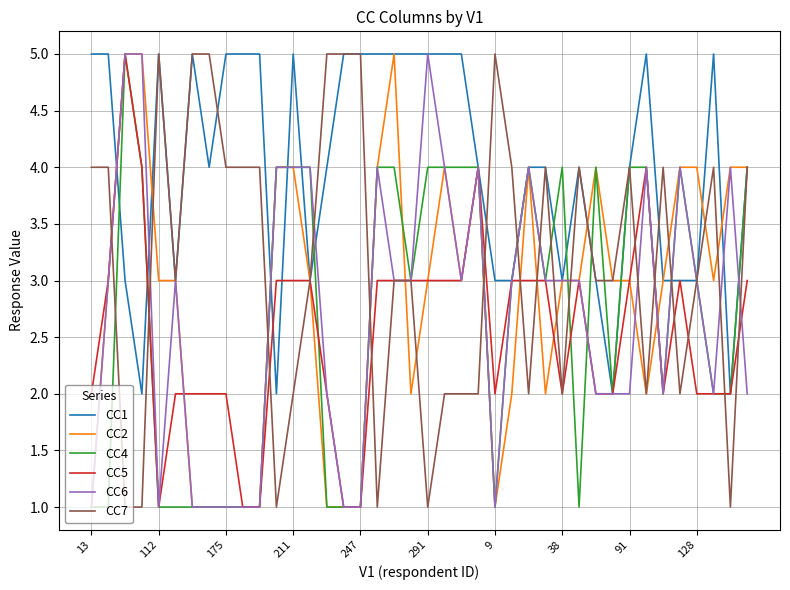

What is the maximum value shown in the chart?

5